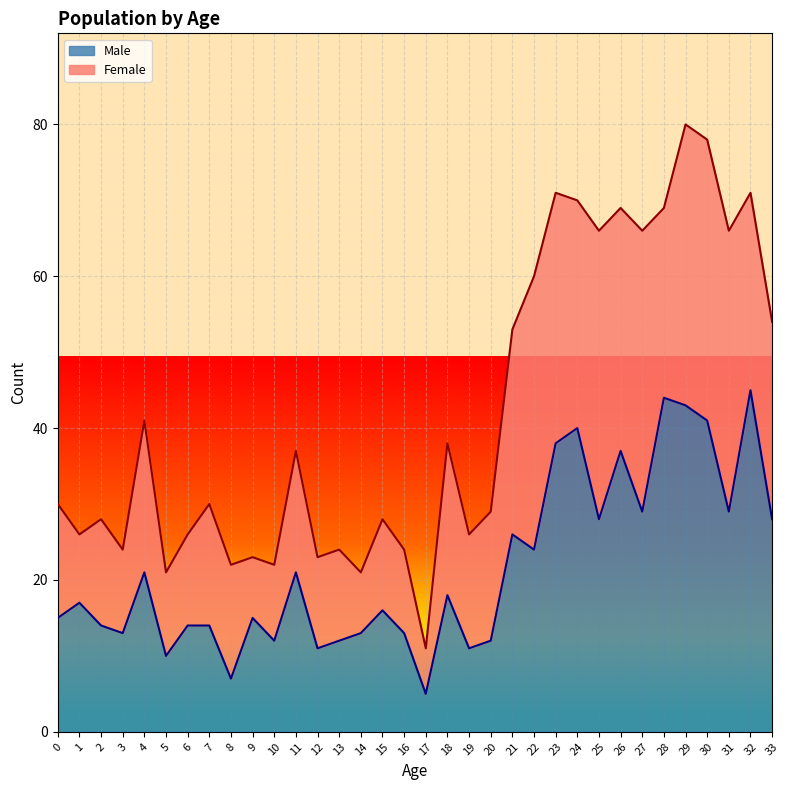

How many categories are shown in the chart?

34